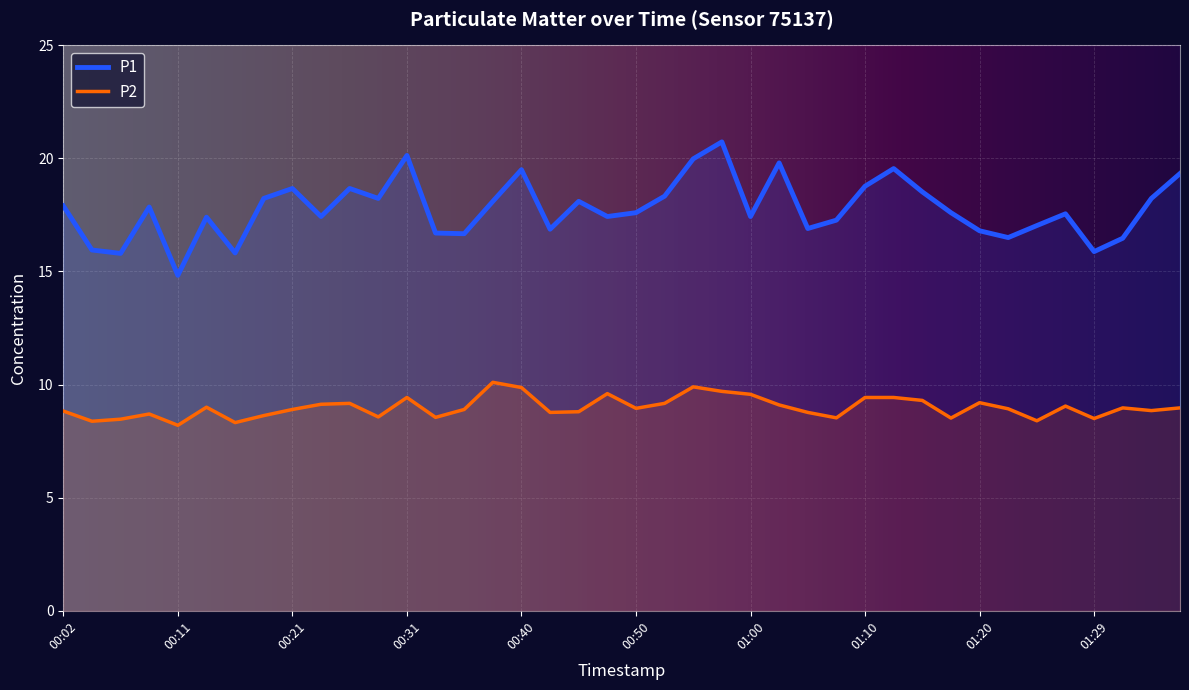

What is the average value of the P1 series?

17.8